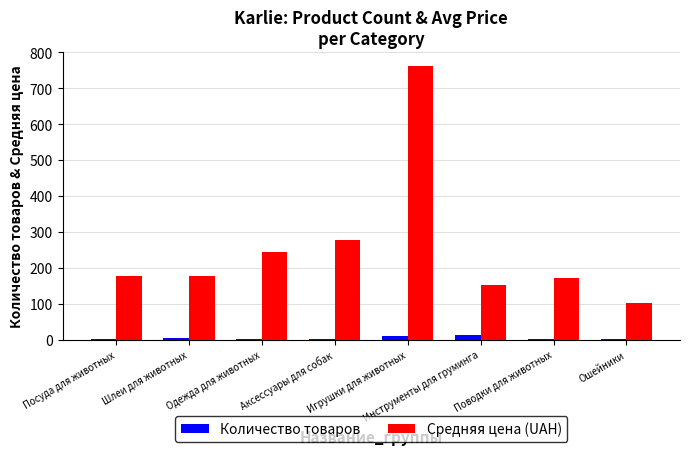

How many groups of bars are there?

8